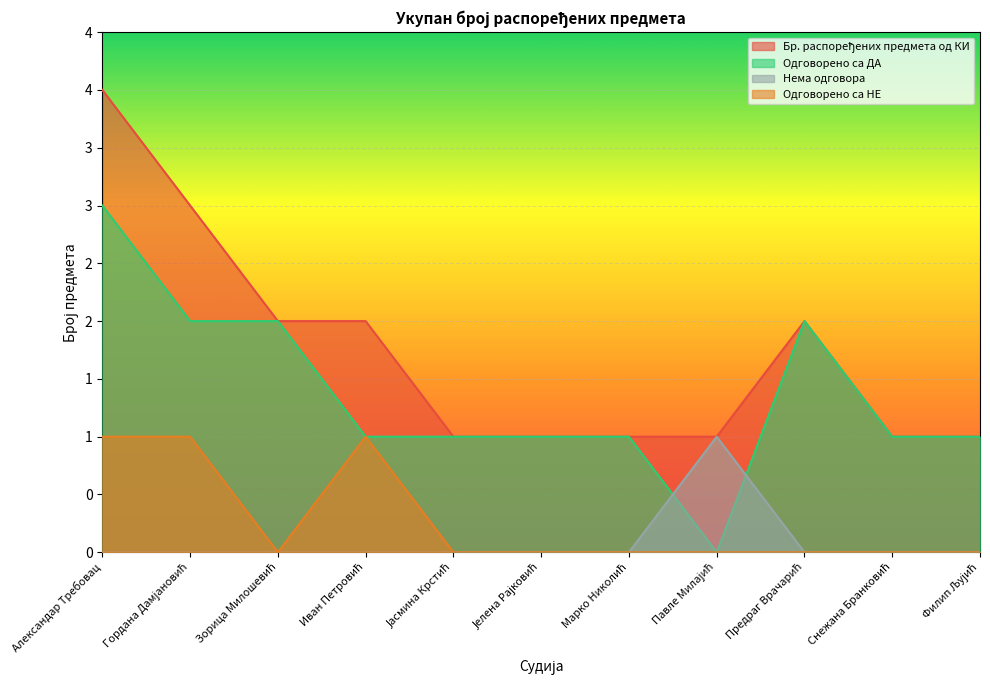

What are all the series names shown in the legend?

Бр. распоређених предмета од КИ, Одговорено са ДА, Нема одговора, Одговорено са НЕ